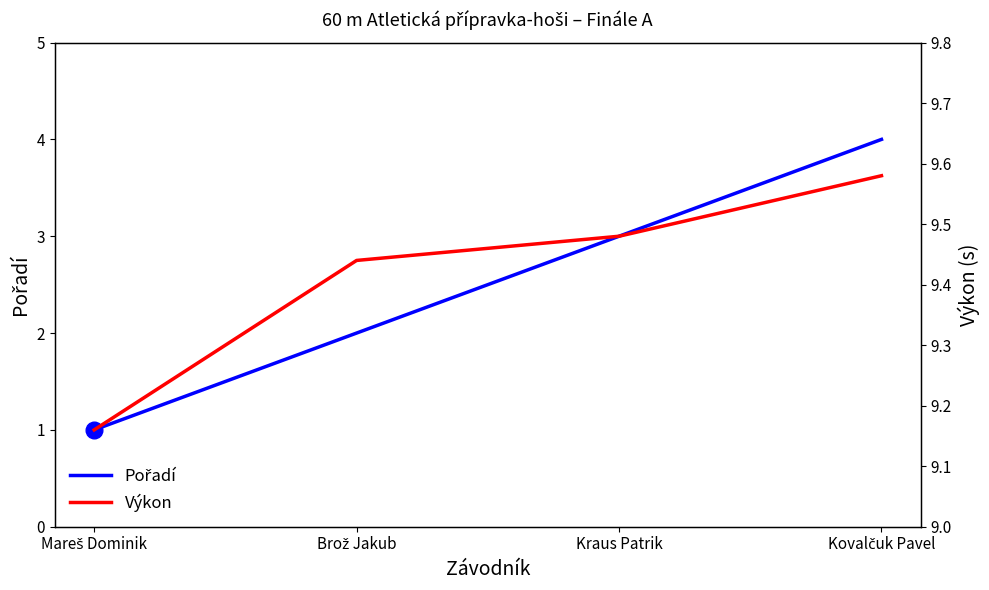

True or false: Pořadí has a value of 0.9 at Brož Jakub.

False